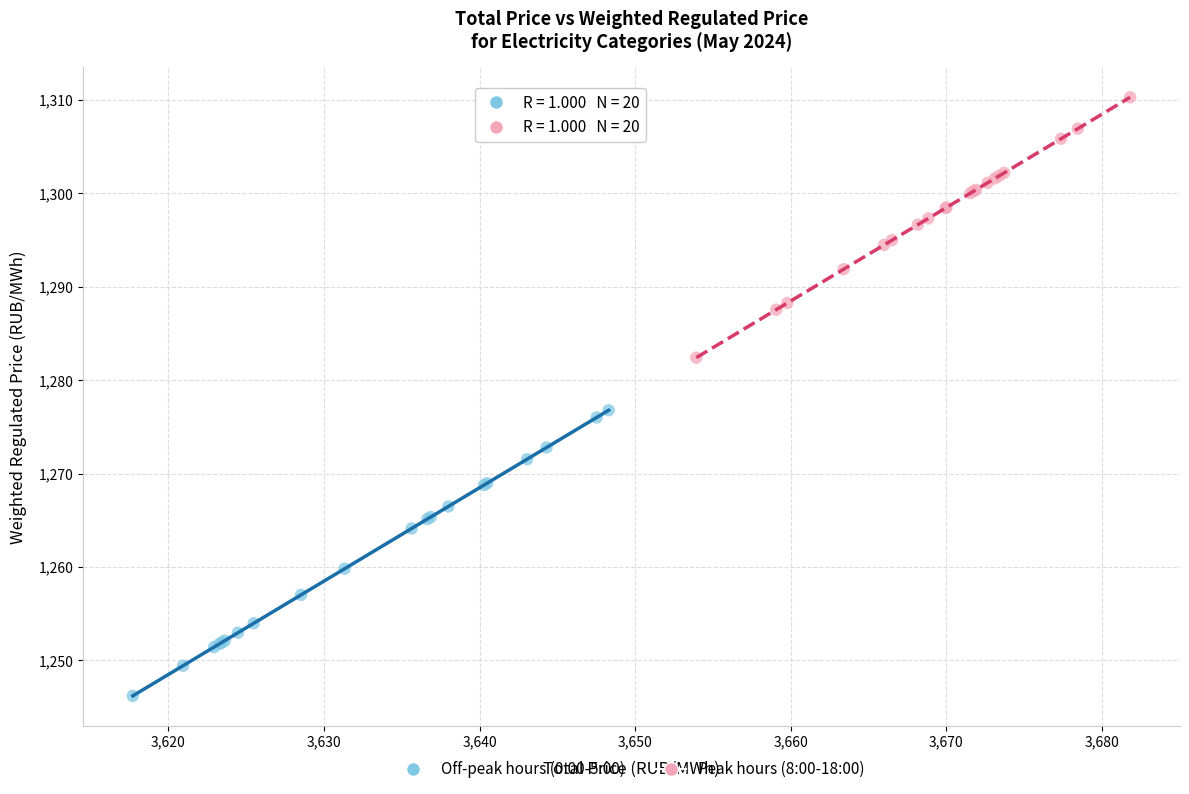

Which series contains the lowest Y value?

Off-peak hours (0:00-5:00)